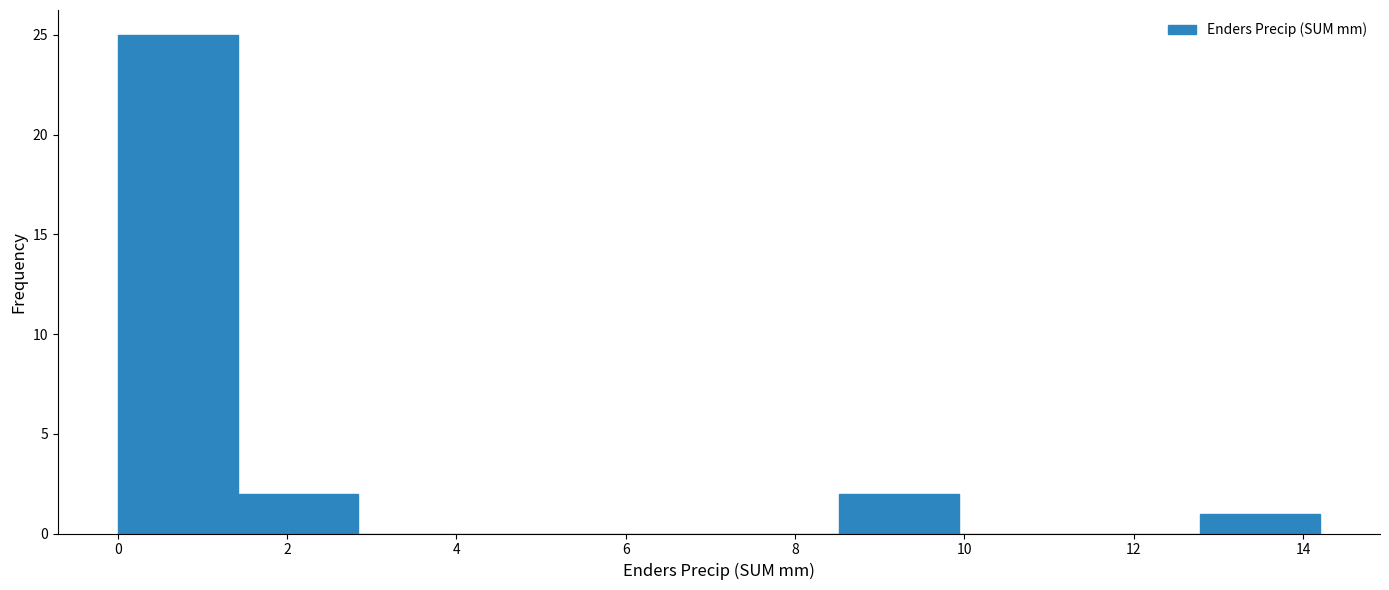

What is the height of the bar covering 0.00 to 1.42 on the x-axis? Neither the bar edges nor the heights are printed on the chart, so give them approximately, as read against the axes.

25